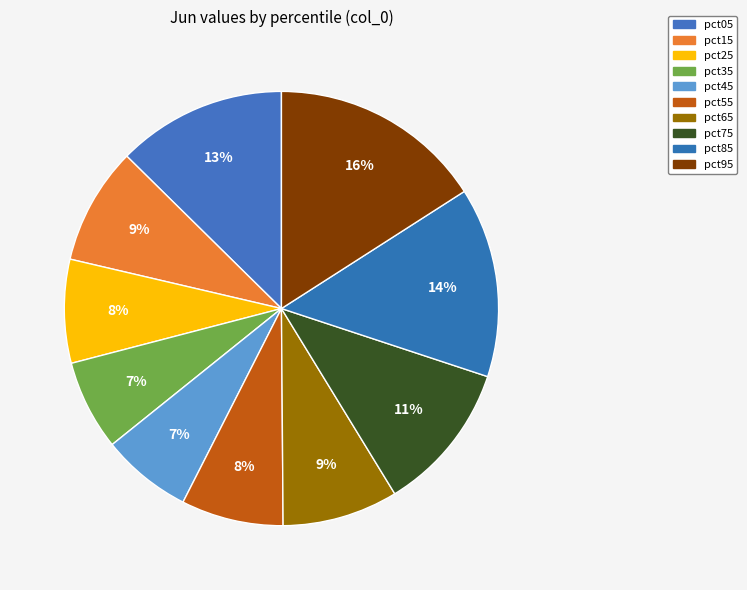

What is the total percentage of pct35 and pct95?

22.6%